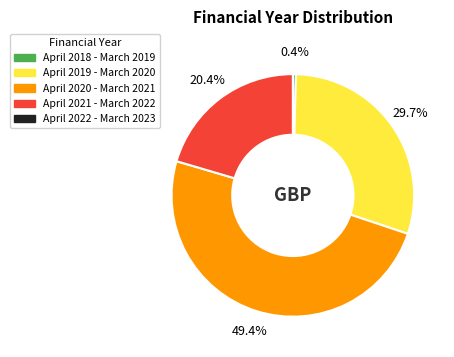

Is there any slice that represents more than half of the pie?

No